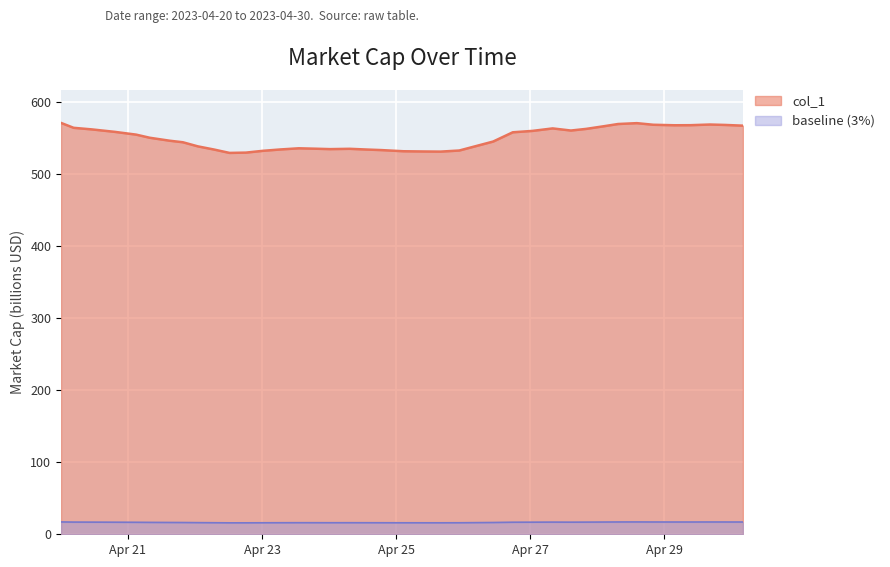

What position from the left is 2023-04-25 22:35:20?

24